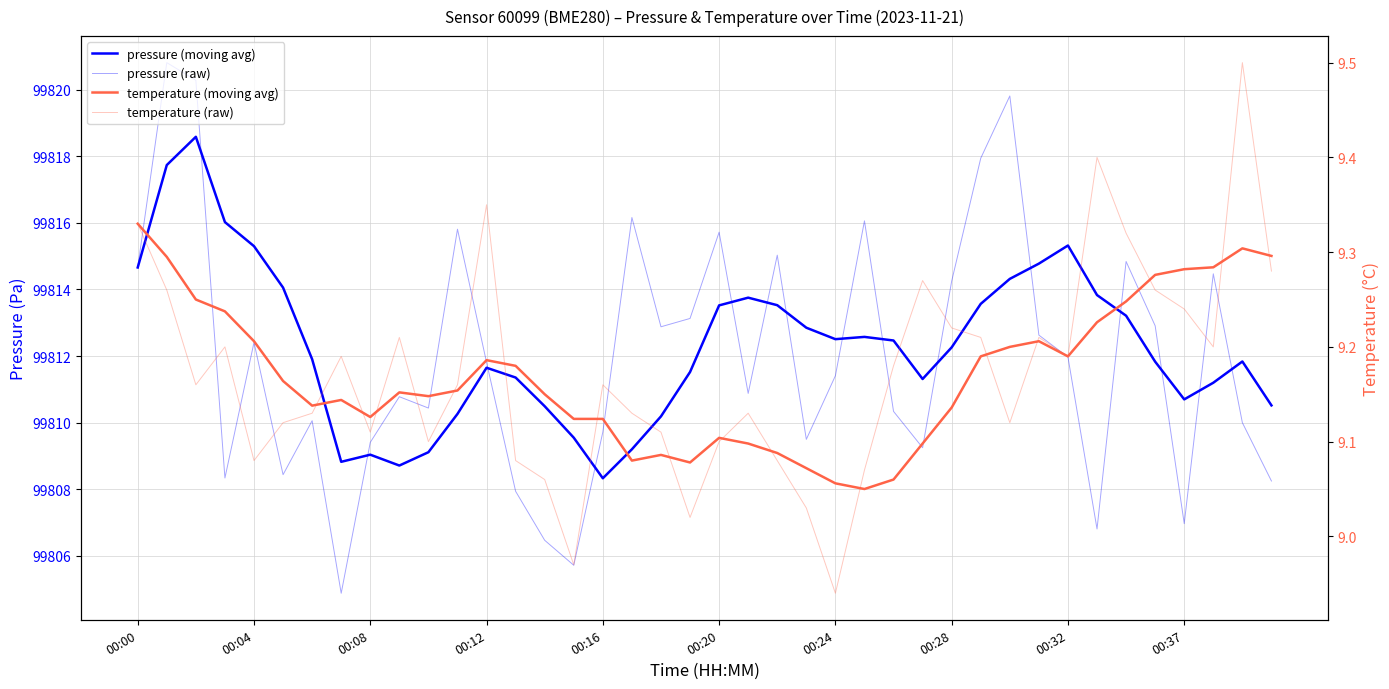

Reading right to left, extract all data points from this chart.

pressure (moving avg): 99810.5	99811.8	99811.2	99810.7	99811.8	99813.2	99813.8	99815.3	99814.8	99814.3	99813.6	99812.3	99811.3	99812.5	99812.6	99812.5	99812.9	99813.5	99813.8	99813.5	99811.5	99810.2	99809.2	99808.3	99809.6	99810.5	99811.4	99811.6	99810.3	99809.1	99808.7	99809.0	99808.8	99811.9	99814.1	99815.3	99816.0	99818.6	99817.7	99814.7
pressure (raw): 99808.2	99810.0	99814.5	99807.0	99812.9	99814.8	99806.8	99812.0	99812.6	99819.8	99817.9	99814.2	99809.2	99810.3	99816.1	99811.4	99809.5	99815.0	99810.9	99815.7	99813.1	99812.9	99816.2	99809.7	99805.7	99806.5	99807.9	99811.8	99815.8	99810.4	99810.8	99809.4	99804.9	99810.1	99808.4	99812.4	99808.3	99820.3	99820.8	99814.7
temperature (moving avg): 9.3	9.3	9.3	9.3	9.3	9.2	9.2	9.2	9.2	9.2	9.2	9.1	9.1	9.1	9.1	9.1	9.1	9.1	9.1	9.1	9.1	9.1	9.1	9.1	9.1	9.2	9.2	9.2	9.2	9.1	9.2	9.1	9.1	9.1	9.2	9.2	9.2	9.2	9.3	9.3
temperature (raw): 9.3	9.5	9.2	9.2	9.3	9.3	9.4	9.2	9.2	9.1	9.2	9.2	9.3	9.2	9.1	8.9	9.0	9.1	9.1	9.1	9.0	9.1	9.1	9.2	9.0	9.1	9.1	9.3	9.2	9.1	9.2	9.1	9.2	9.1	9.1	9.1	9.2	9.2	9.3	9.3